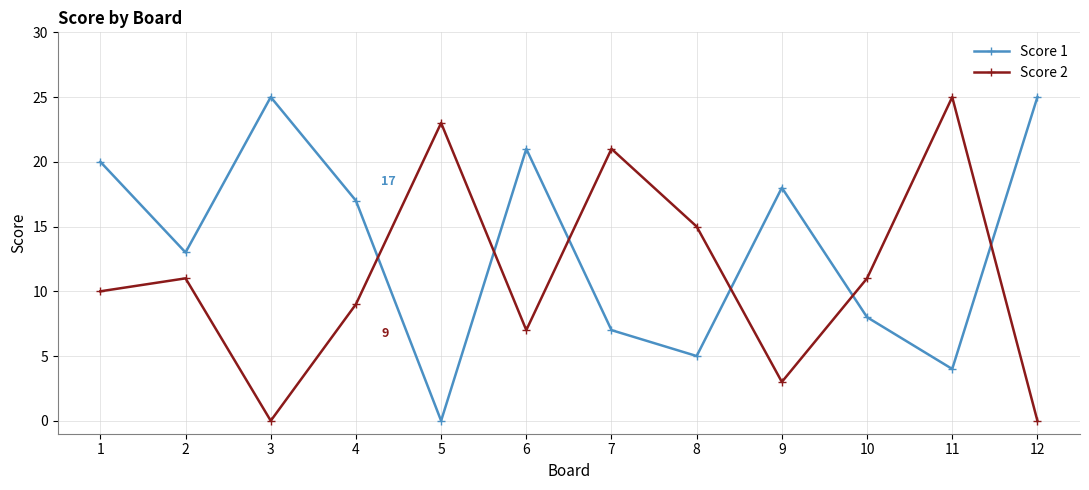

What is the difference between the highest and lowest values at 3?

25